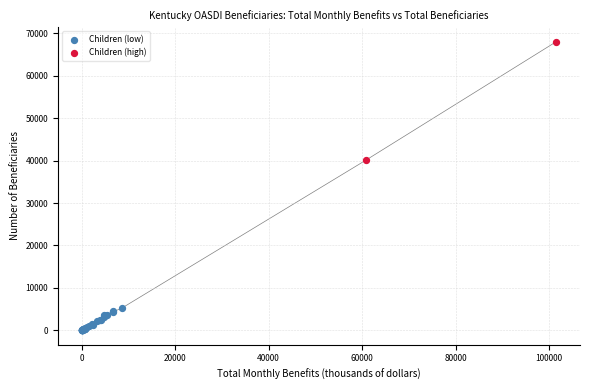

Which series has the largest Y range (max minus min)?

Children (high)